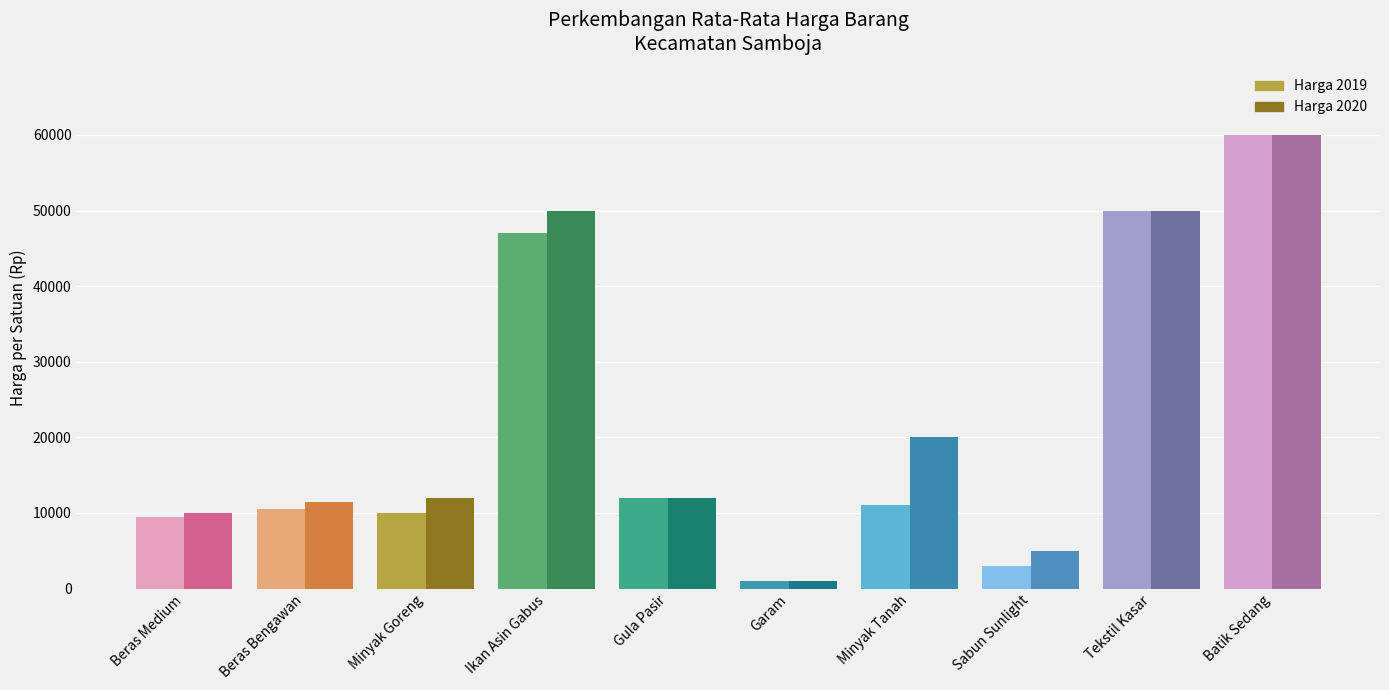

Where is Harga 2019 nearest to the value 30500?

Ikan Asin Gabus